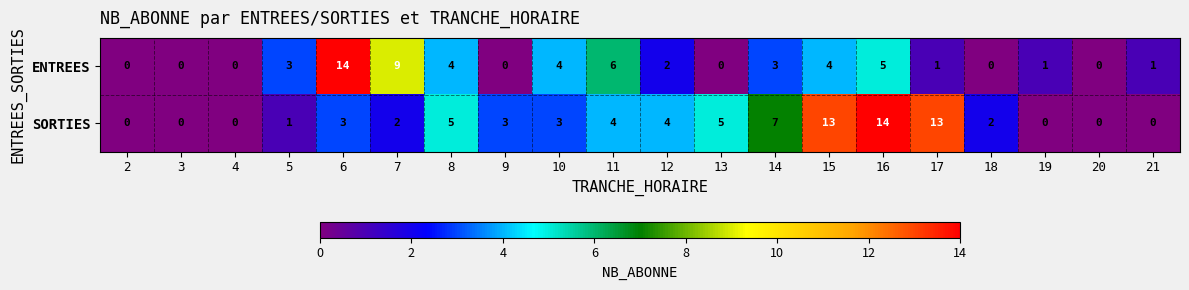

List the series in order of their overall mean, highest first.

SORTIES, ENTREES